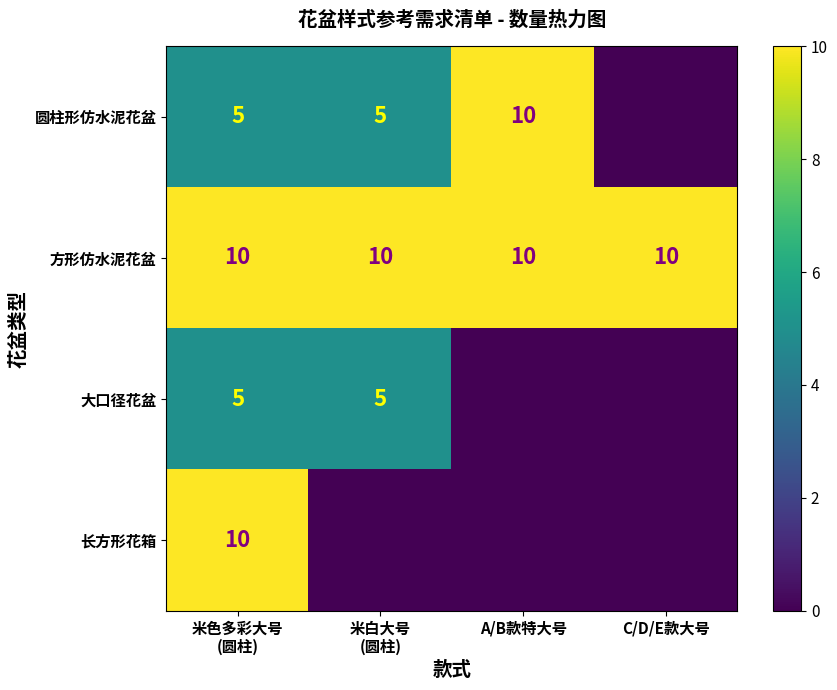

Which series has the largest total across all categories?

方形仿水泥花盆